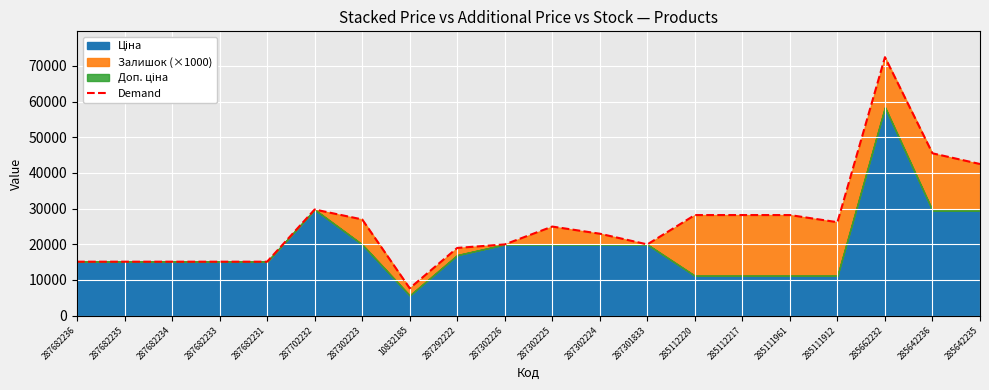

List the labels in order of value, smallest first.

10832185, 287682236, 287682235, 287682234, 287682233, 287682231, 287292222, 287302226, 287301833, 287302224, 287302225, 285111912, 287302223, 285112220, 285112217, 285111961, 287702232, 285642235, 285642236, 285662232